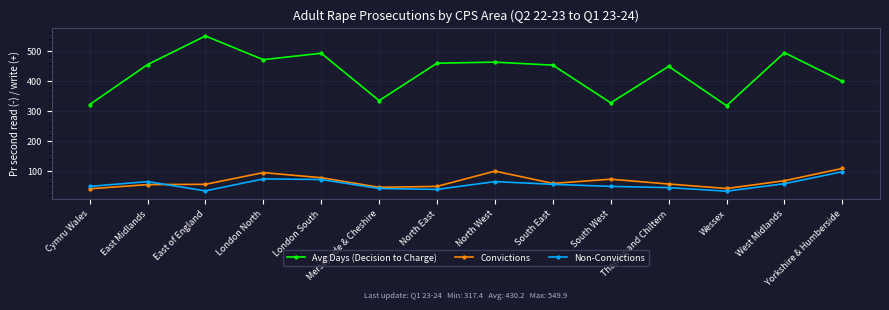

Between Cymru Wales and Thames and Chiltern, which series saw the biggest shift?

Avg Days (Decision to Charge)